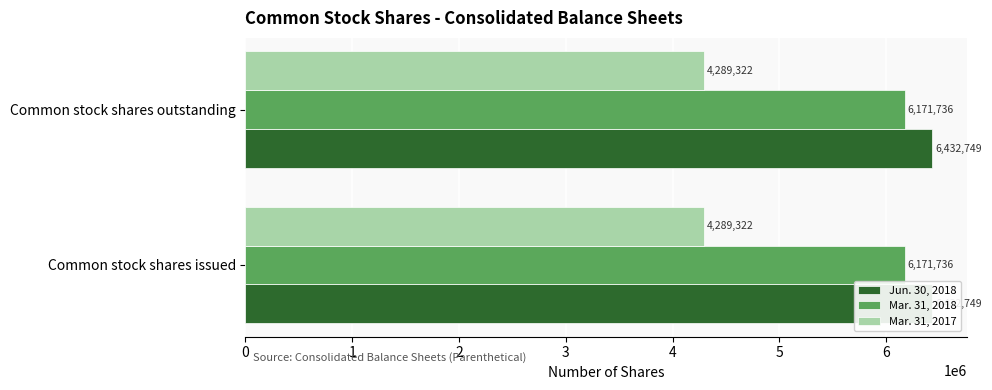

The Mar. 31, 2017 series shows 2562523 at Common stock shares issued. True or false?

False